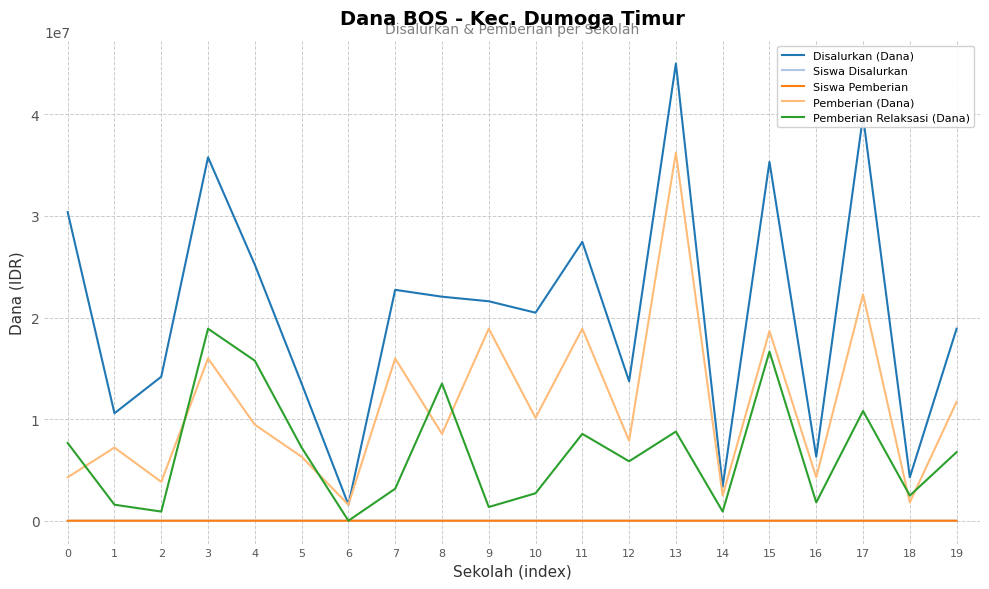

Where is Disalurkan (Dana) nearest to the value 23287500?

7